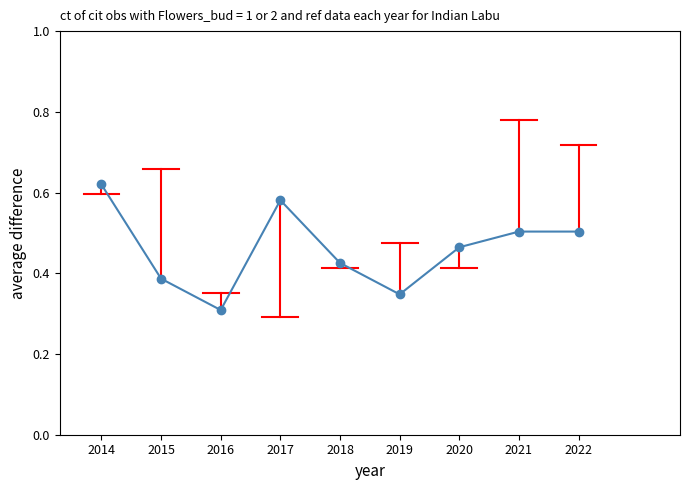

True or false: the data shows 0.9 at 2017.

False